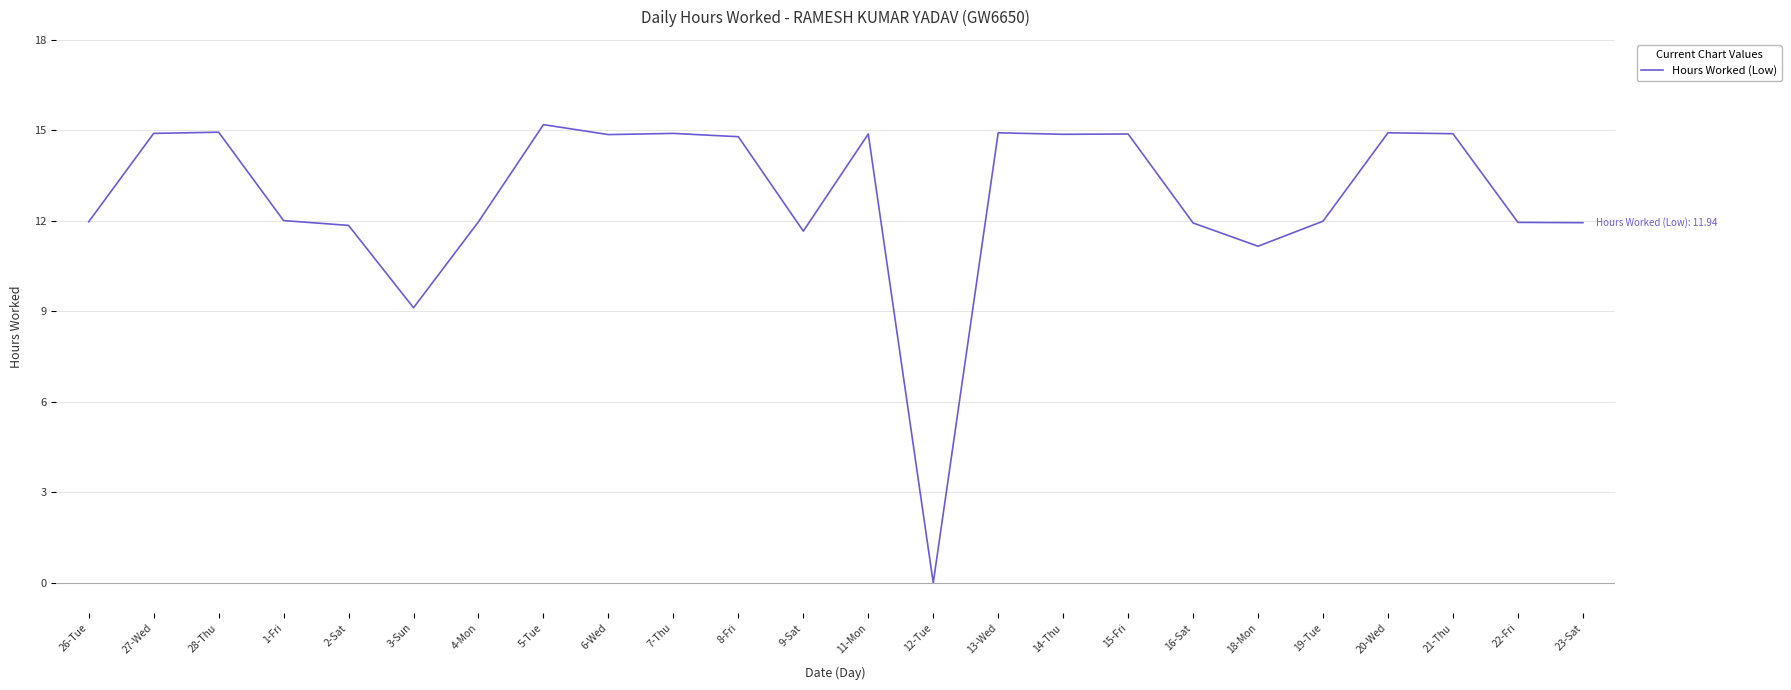

Does the chart display data point markers on the line(s)?

No